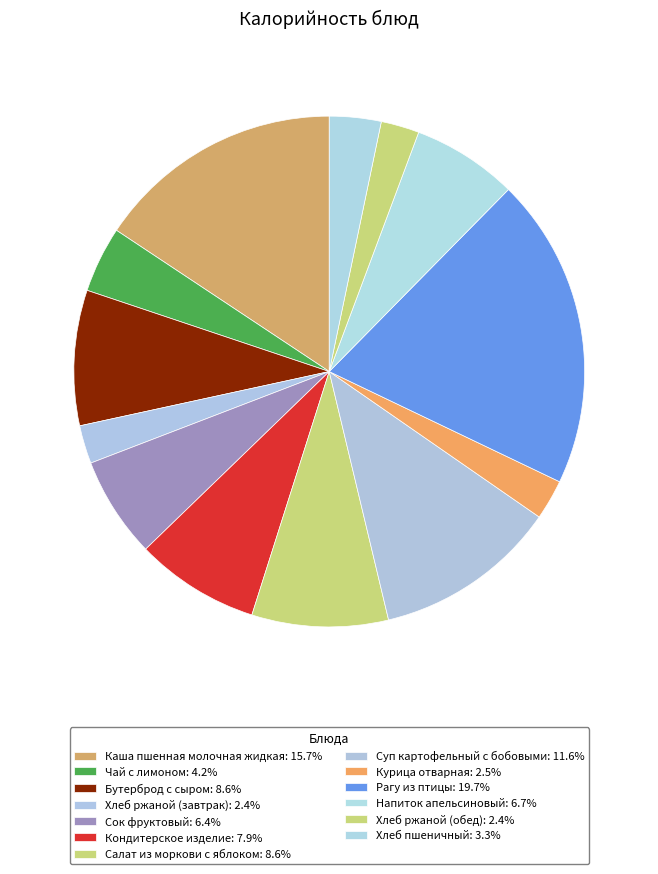

How many slices are in this pie chart?

13